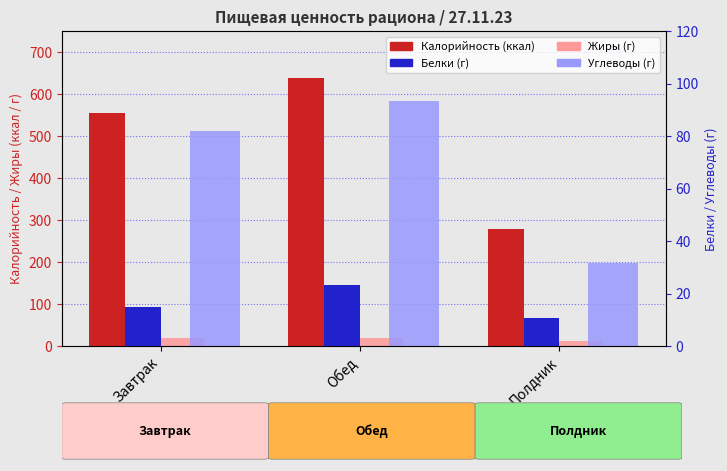

At Обед, list the series in order from largest to smallest.

Калорийность, Углеводы, Белки, Жиры